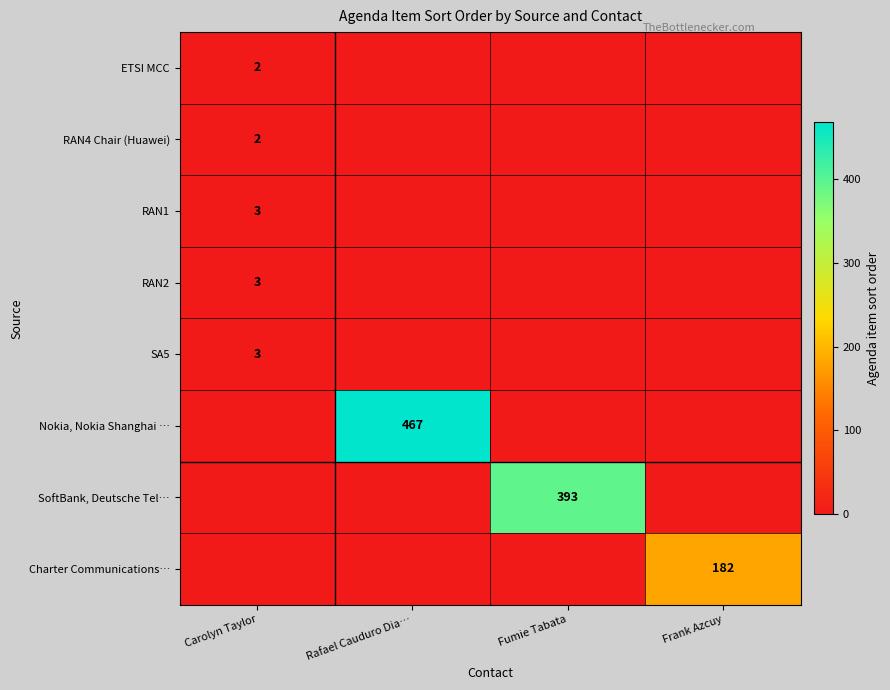

Is it true that SA5 equals 3 at Carolyn Taylor?

True